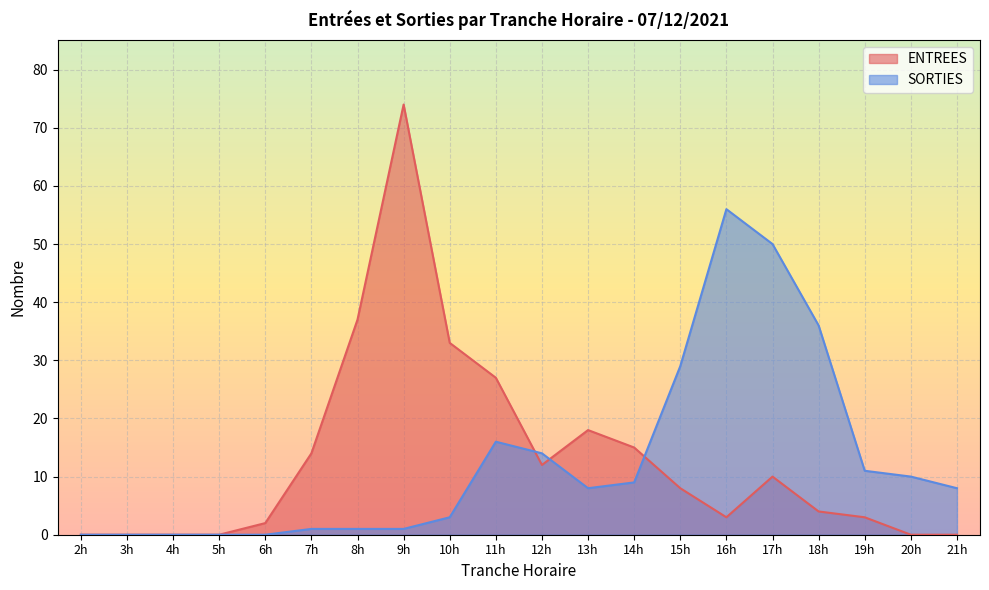

List the series in order of their peak value, highest first.

ENTREES, SORTIES